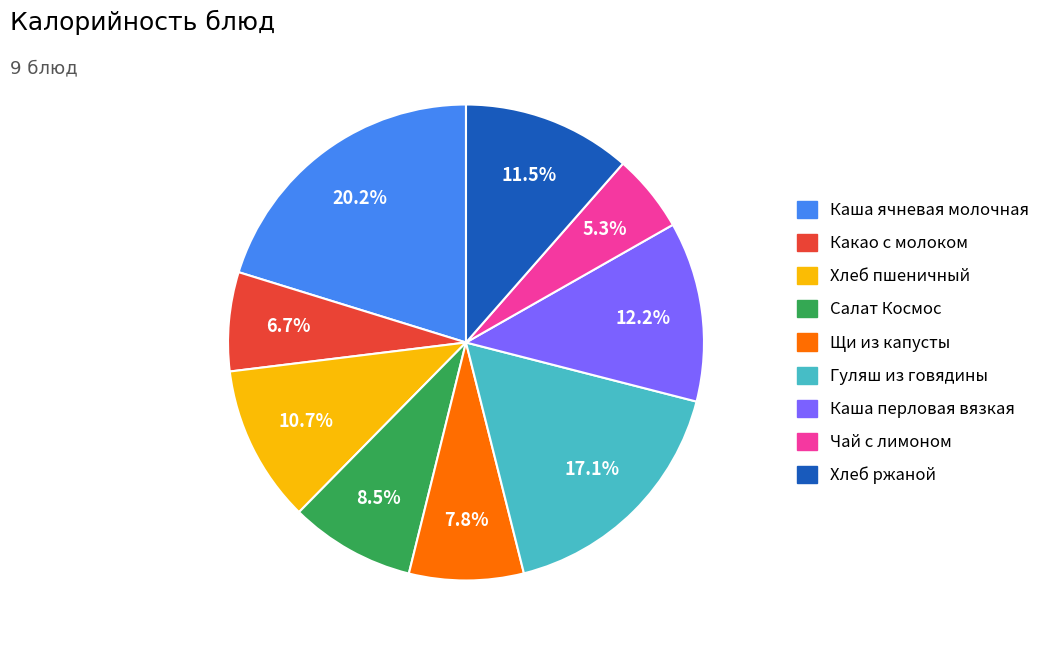

To the nearest percent, what percentage of the pie is Хлеб пшеничный?

11%